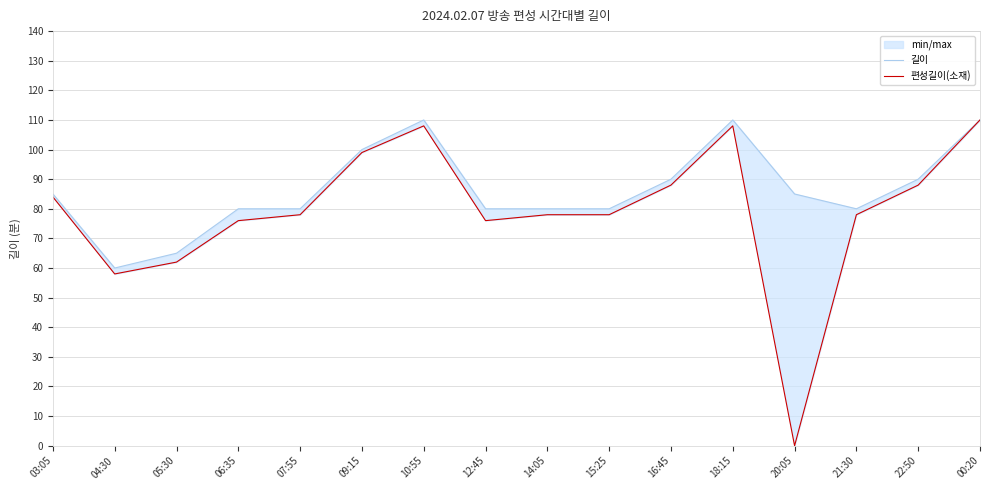

True or false: 길이 and 편성길이(소재) cross at least once.

False